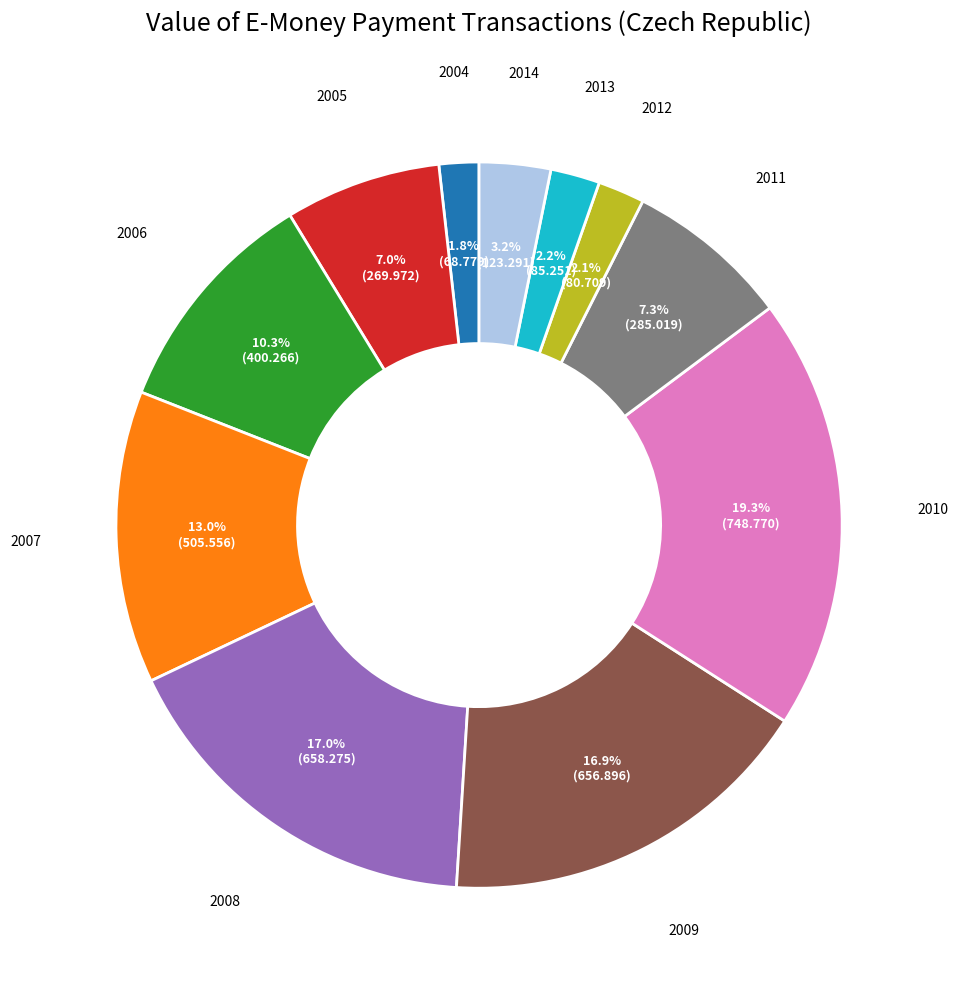

Is 2012 the majority of the pie?

No